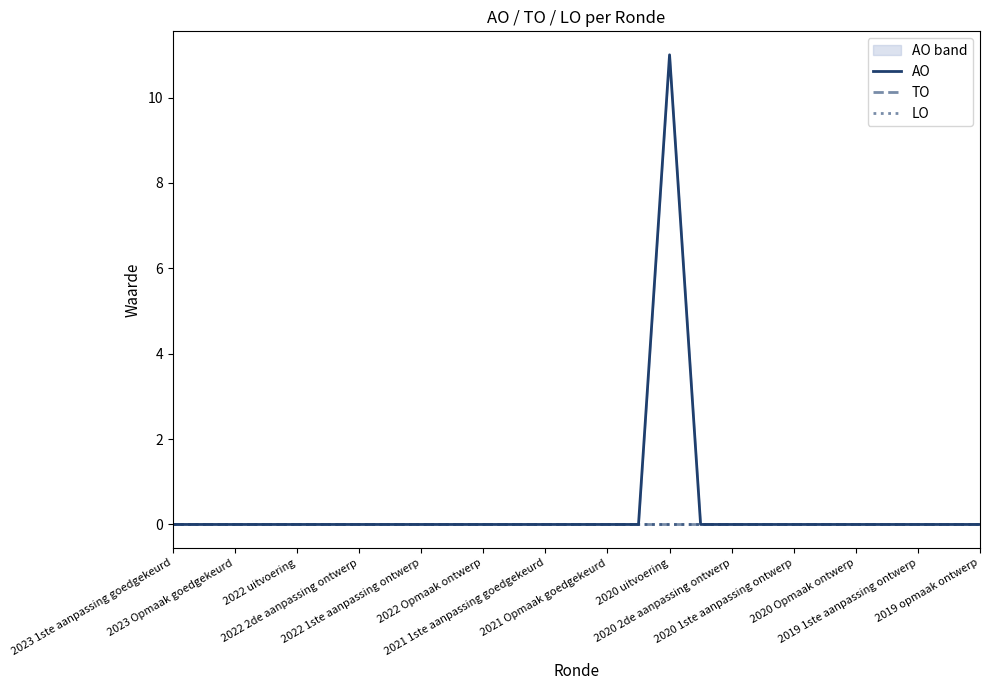

True or false: LO and AO intersect in this chart.

False